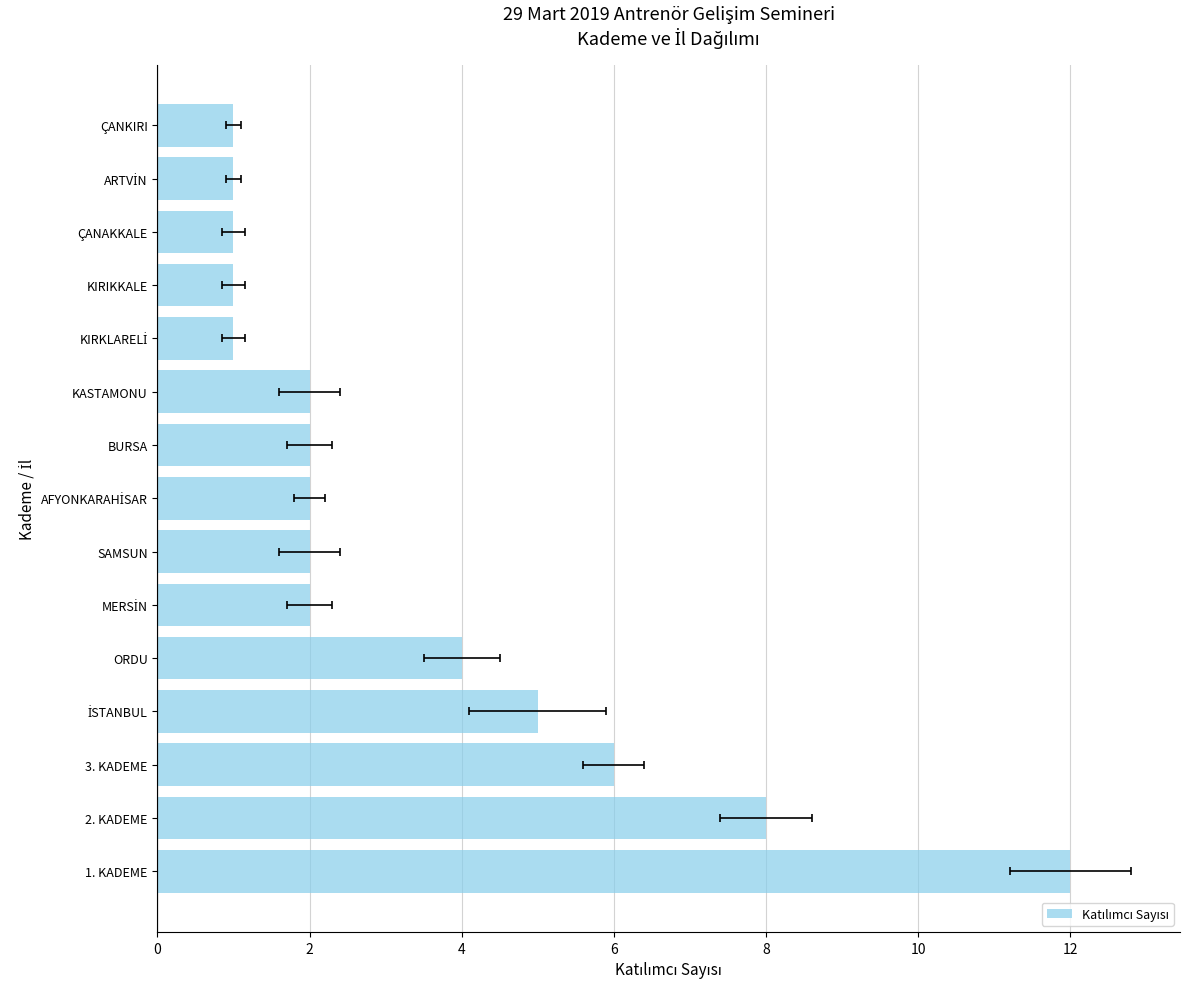

True or false: the data shows 0 at ÇANAKKALE.

False